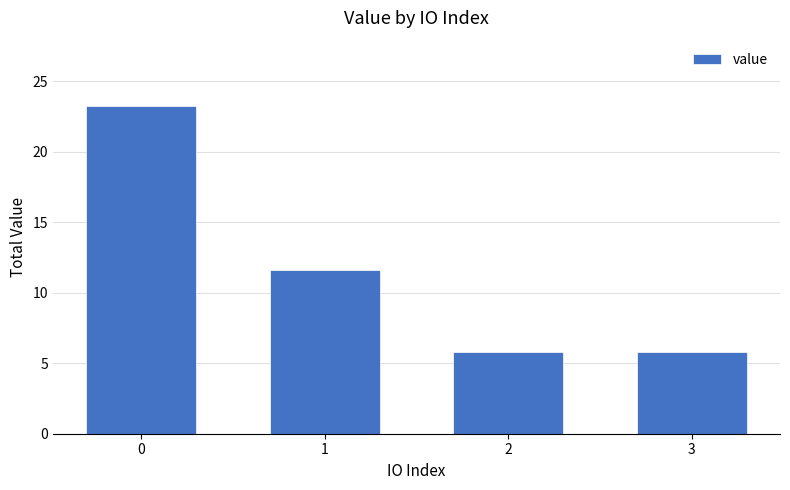

What is the value of the 4th bar from the left?

5.8